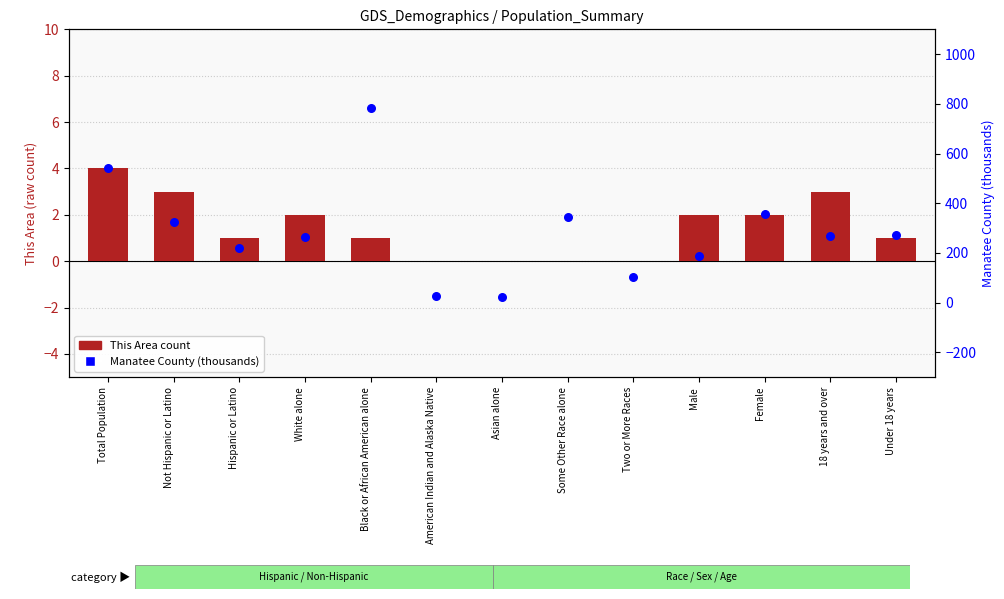

Which series reaches the minimum Y coordinate?

This Area count